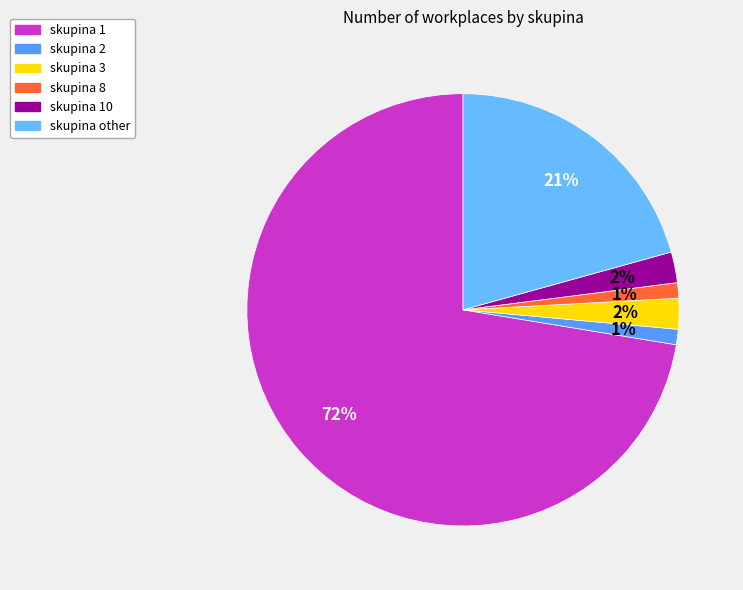

Does any single category account for the majority?

Yes